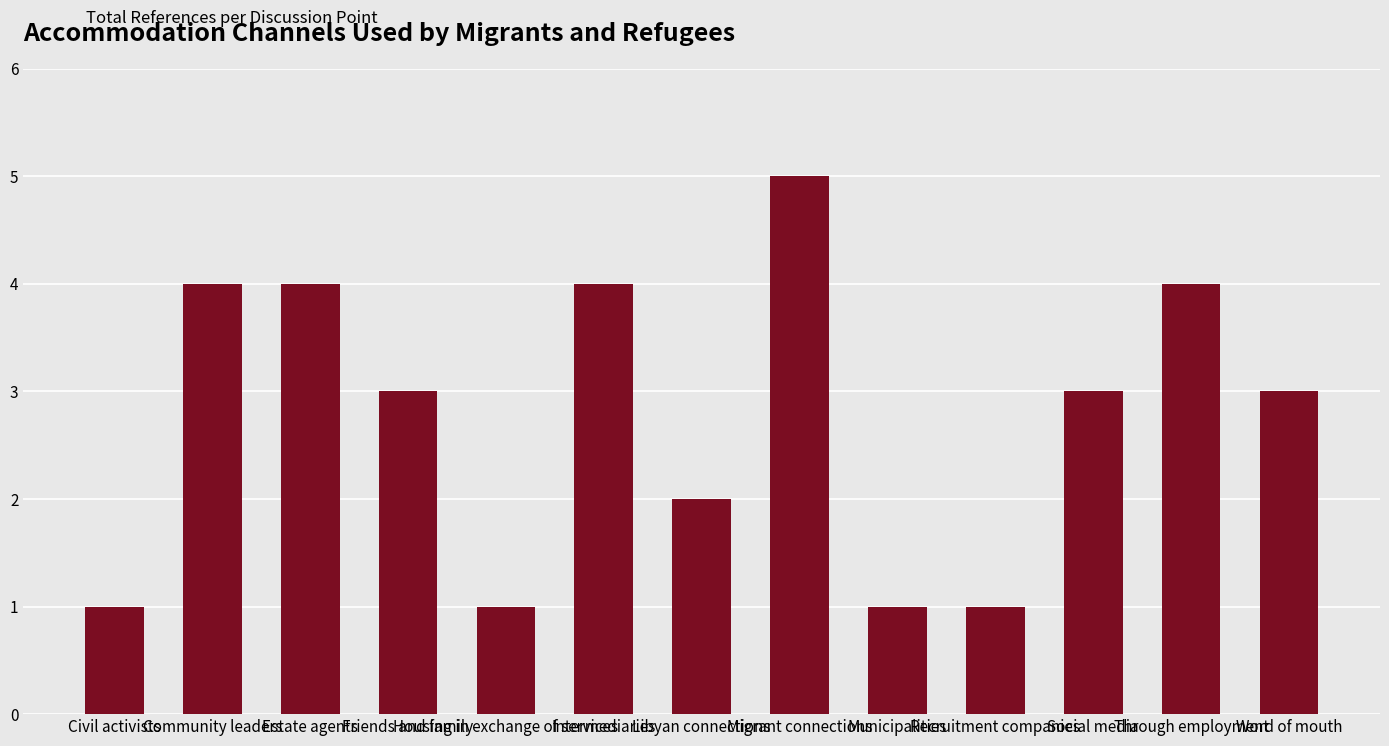

Reading left to right, extract all data points from this chart.

1	4	4	3	1	4	2	5	1	1	3	4	3